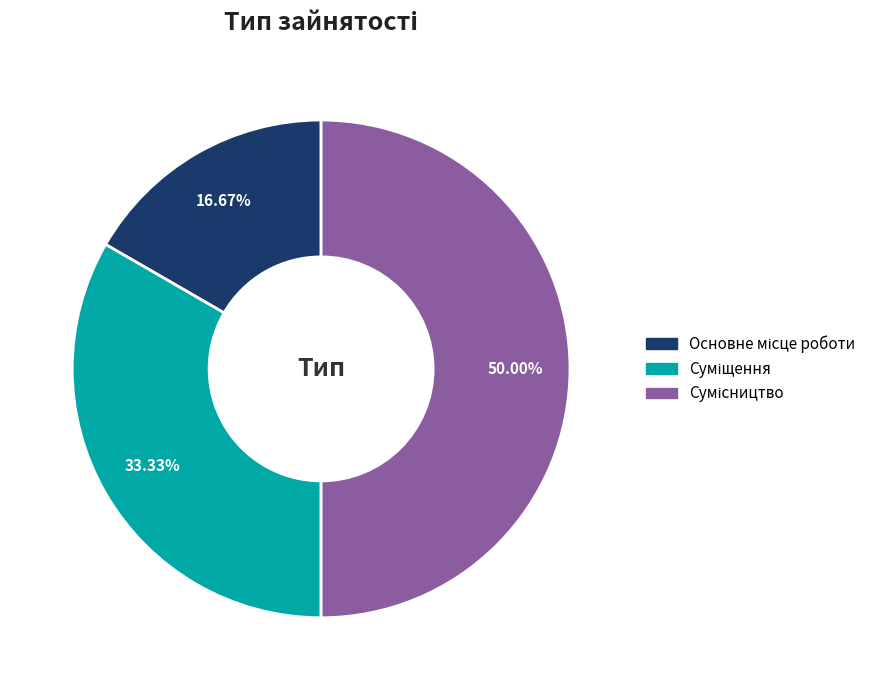

What percentage is the Суміщення slice, to the nearest percent?

33%